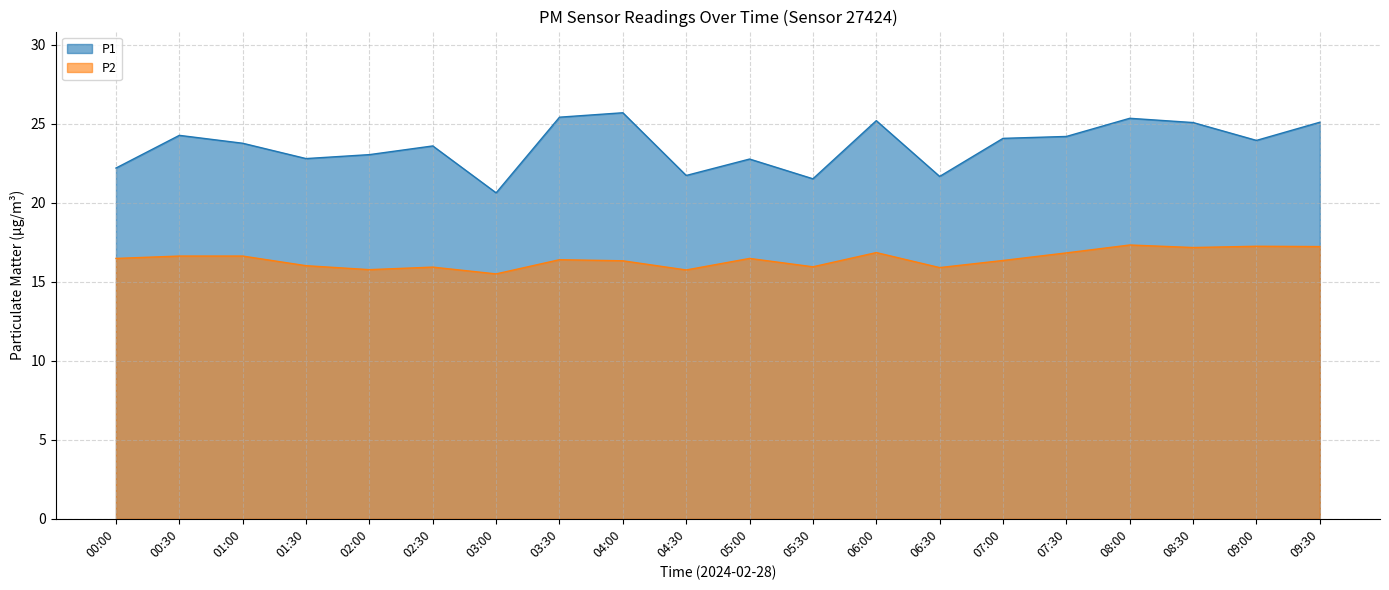

True or false: P2 has a value of 16.4 at 07:00.

True